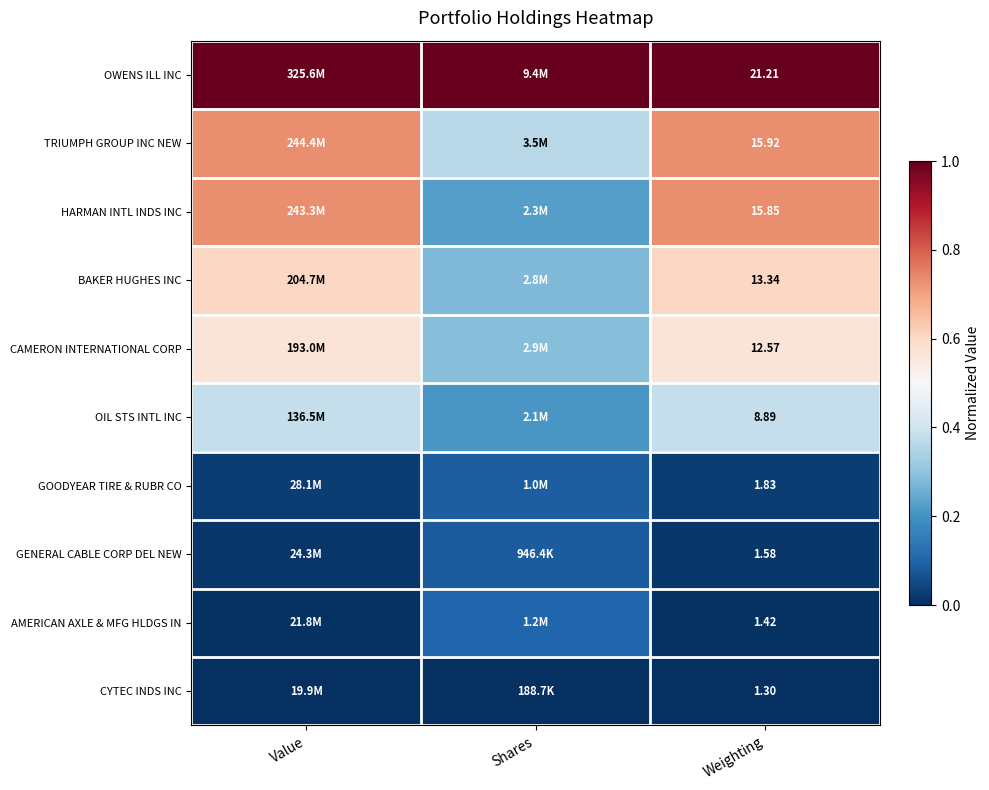

Rank the series at Weighting from lowest to highest value.

CYTEC INDS INC, AMERICAN AXLE & MFG HLDGS IN, GENERAL CABLE CORP DEL NEW, GOODYEAR TIRE & RUBR CO, OIL STS INTL INC, CAMERON INTERNATIONAL CORP, BAKER HUGHES INC, HARMAN INTL INDS INC, TRIUMPH GROUP INC NEW, OWENS ILL INC